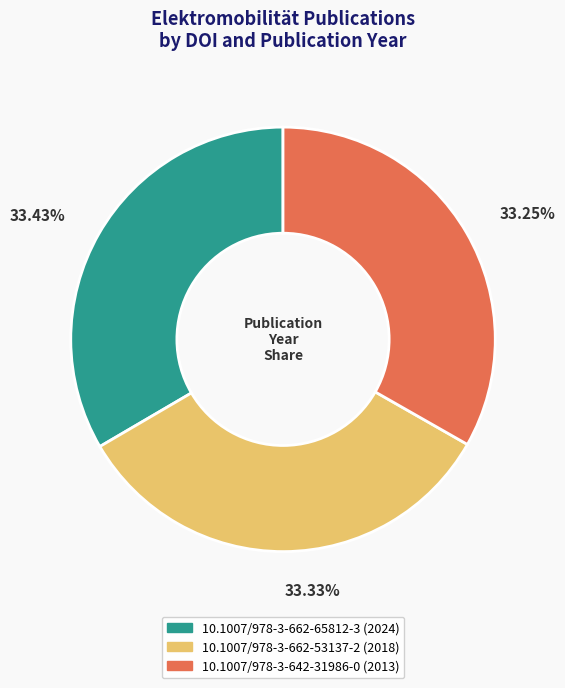

Does 10.1007/978-3-642-31986-0 (2013) represent more than half of the total?

No